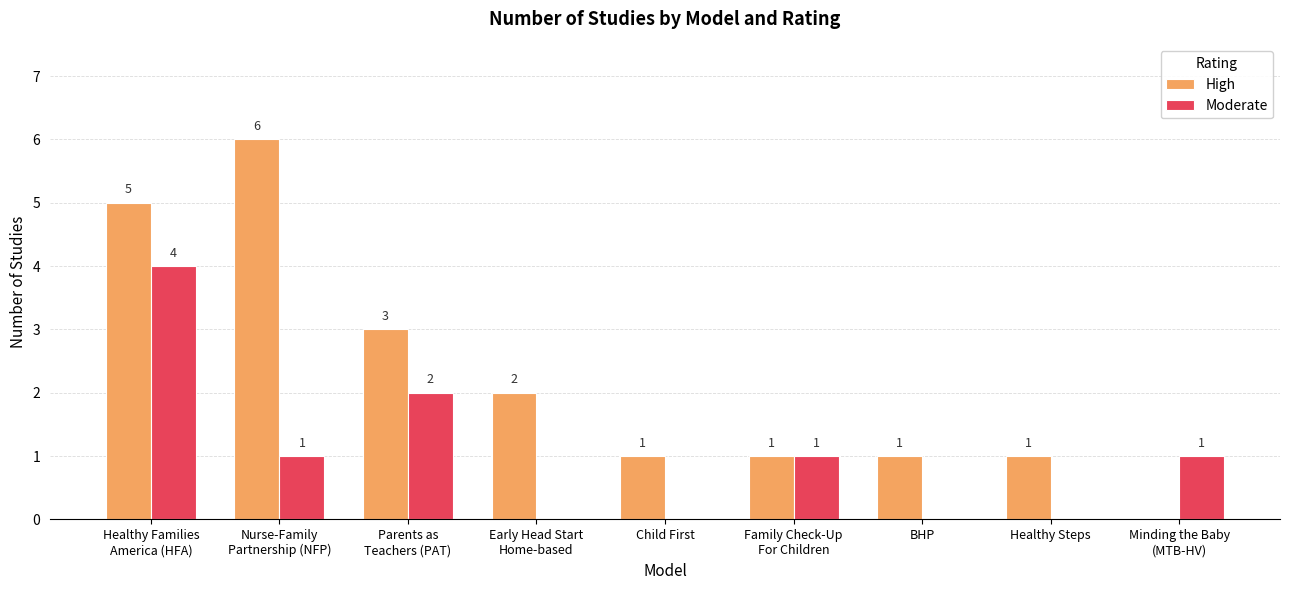

How many values in Moderate are above zero?

5